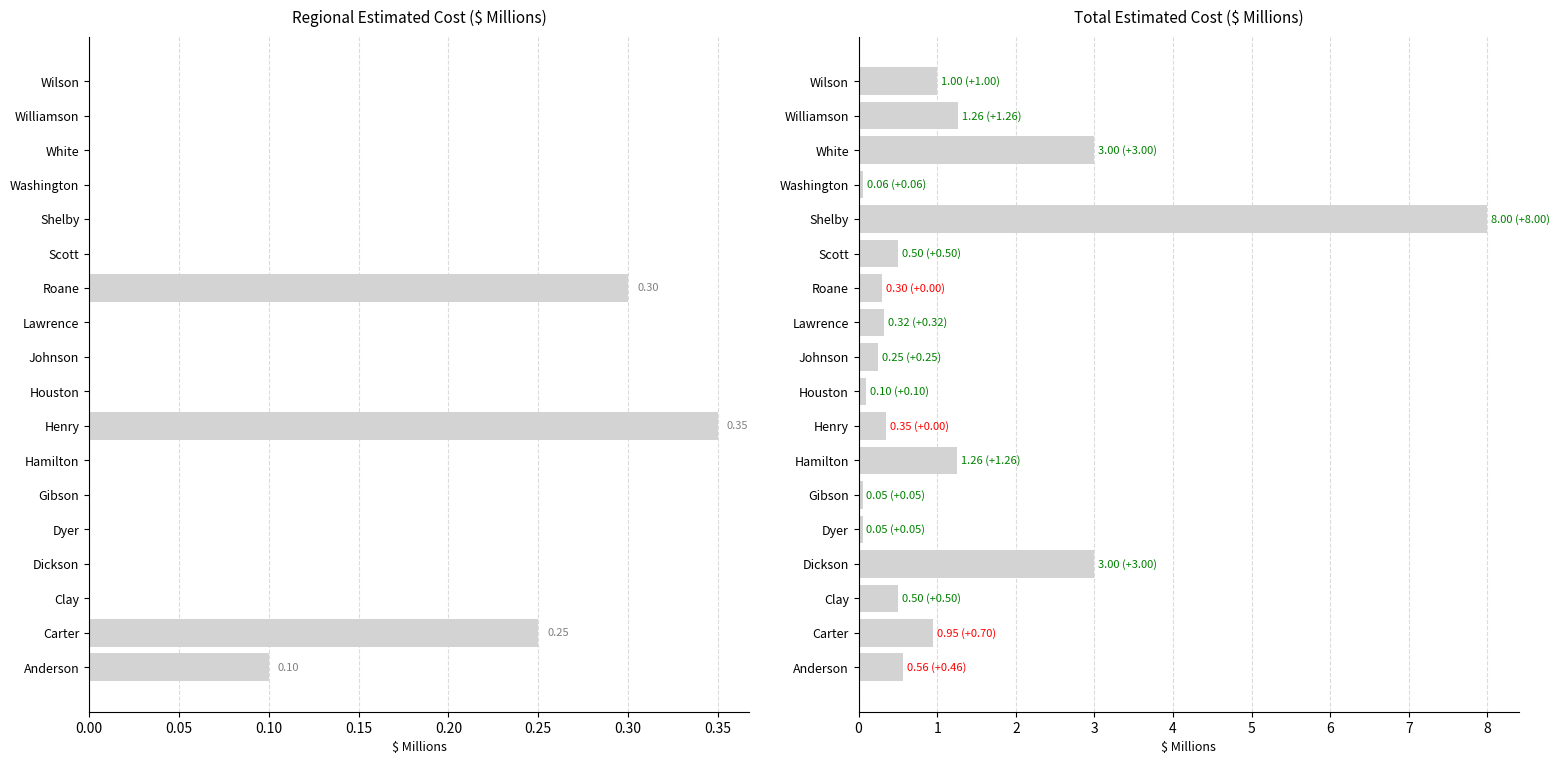

How many bars are there in each group?

2